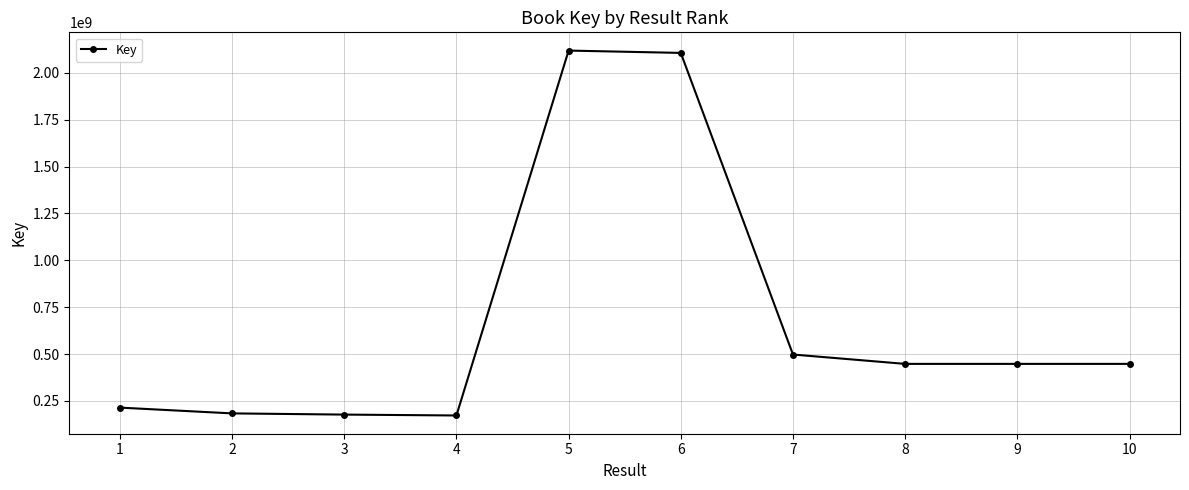

Is it true that the value at 7 is 497692264?

True